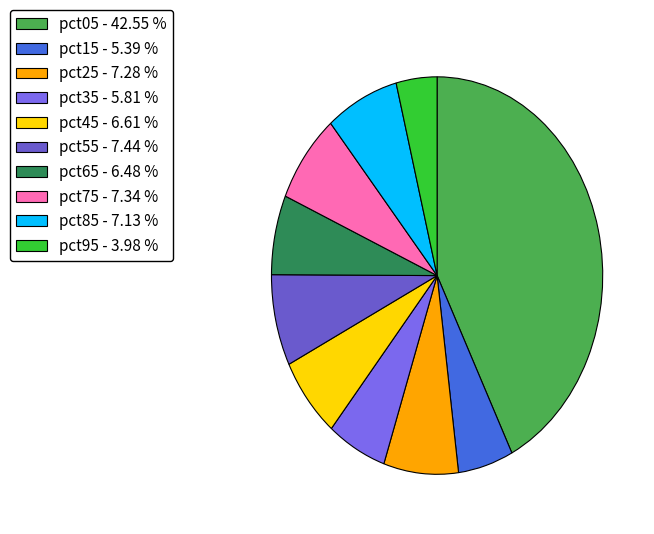

Combined, do pct45 and pct85 account for over 50%?

No